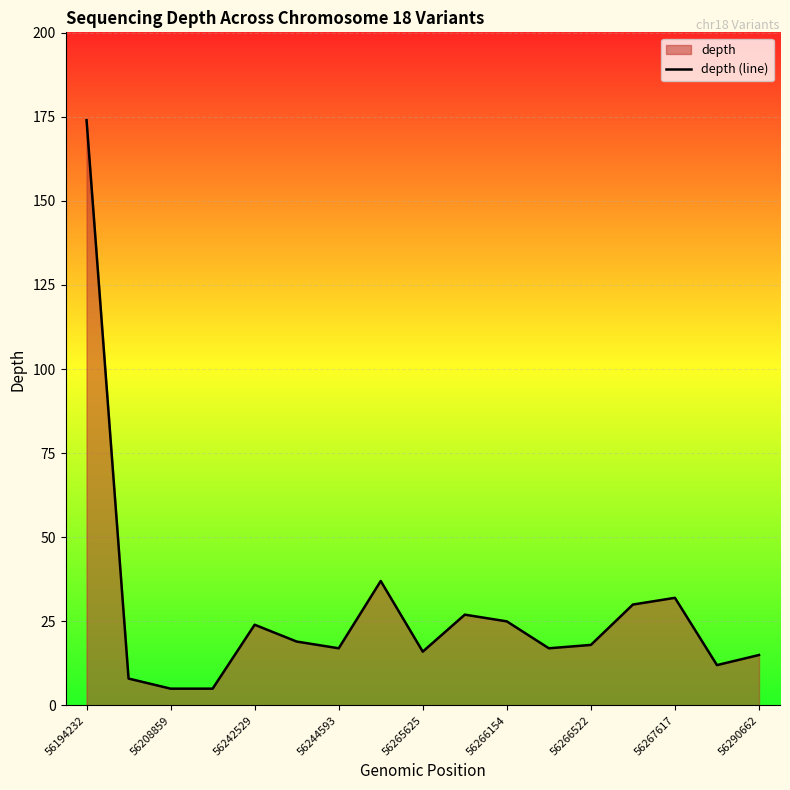

True or false: the data shows 7 at 56290662.

False